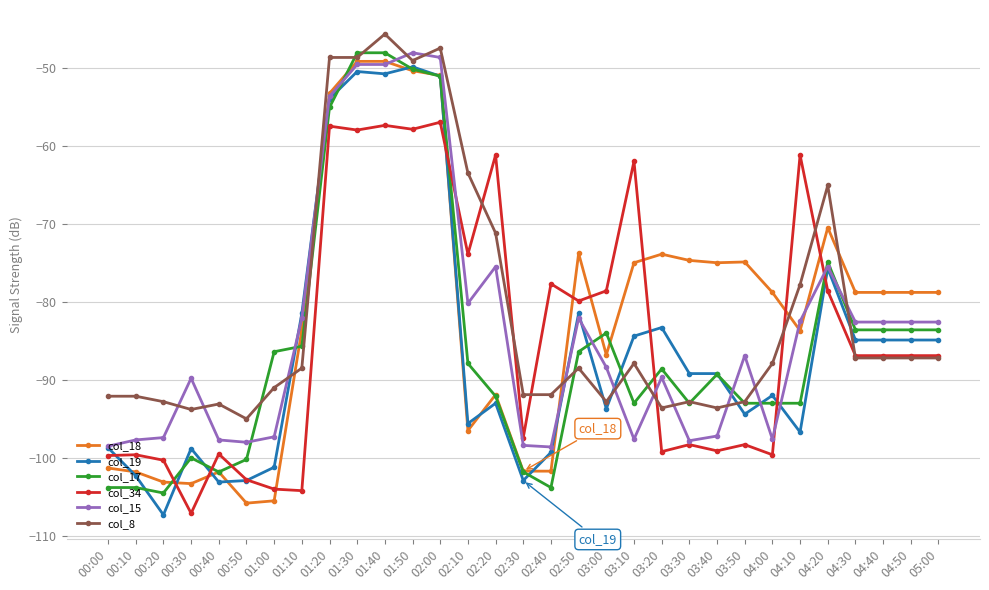

Does the chart display data point markers on the line(s)?

Yes